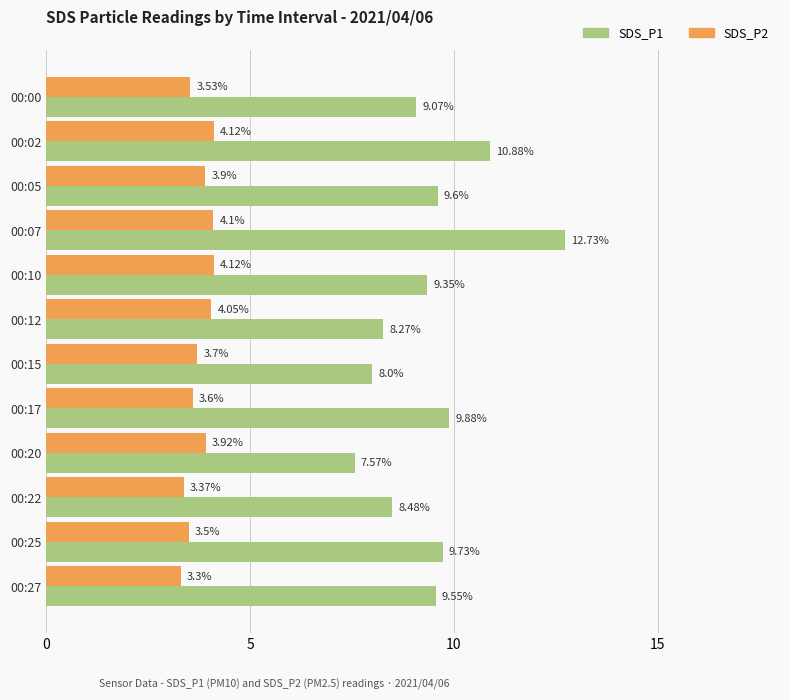

At which category is the sum across all series the highest?

00:07